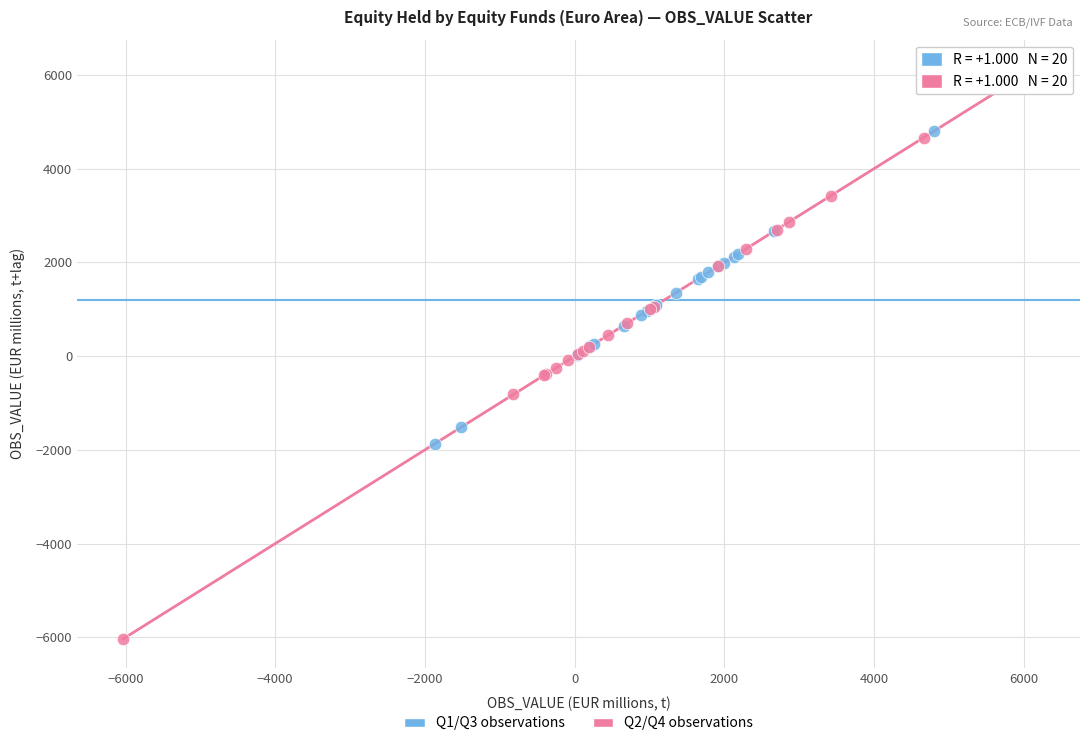

Which series has the largest Y range (max minus min)?

Q2/Q4 observations